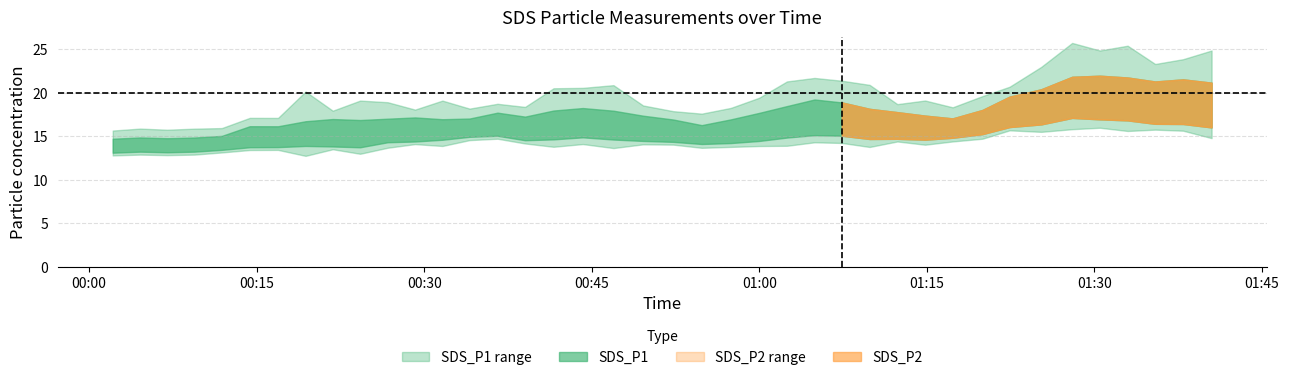

How many values in the SDS_P1 series are below 17?

18